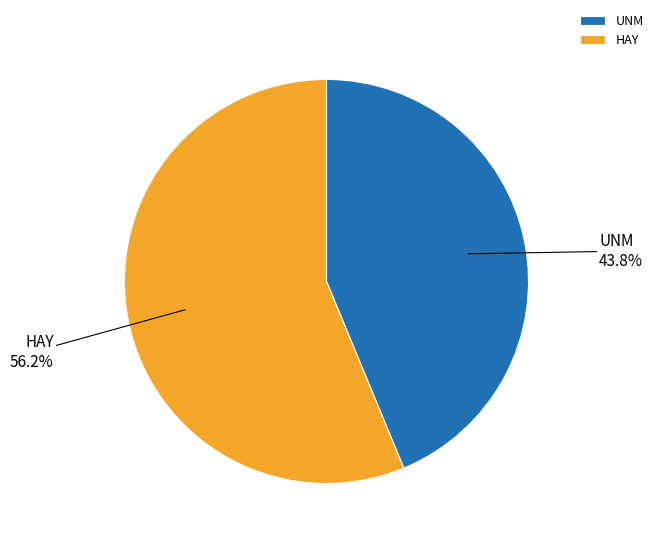

Combined, do UNM and HAY account for over 50%?

Yes